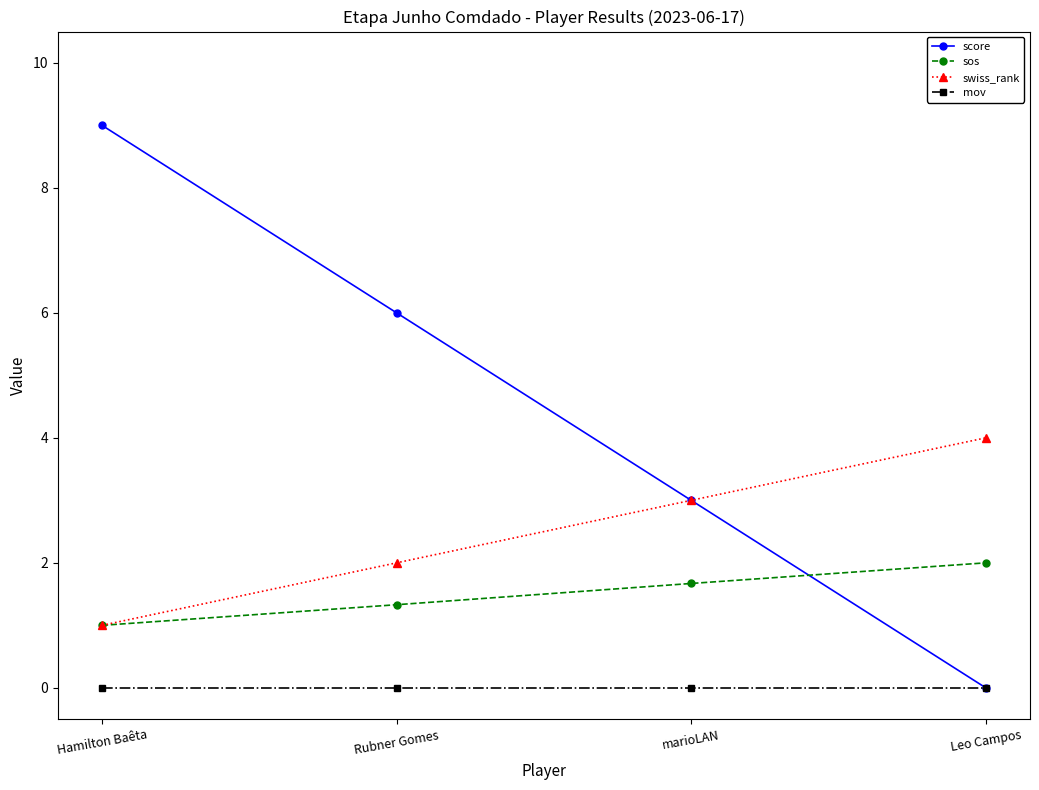

How many sos values are between 1 and 2?

4